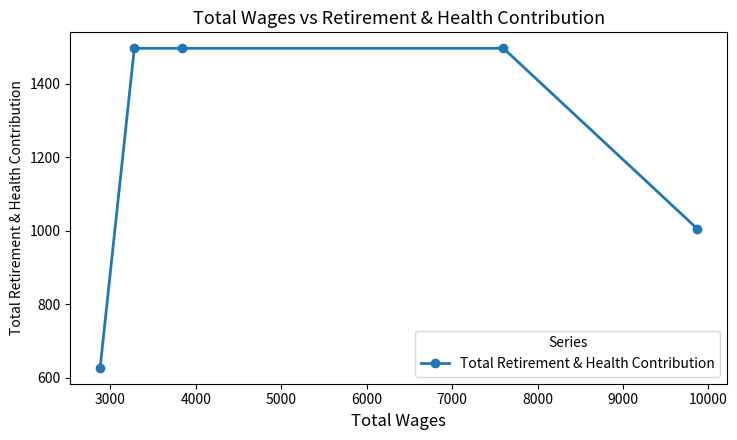

What is the minimum value shown in the chart?

627